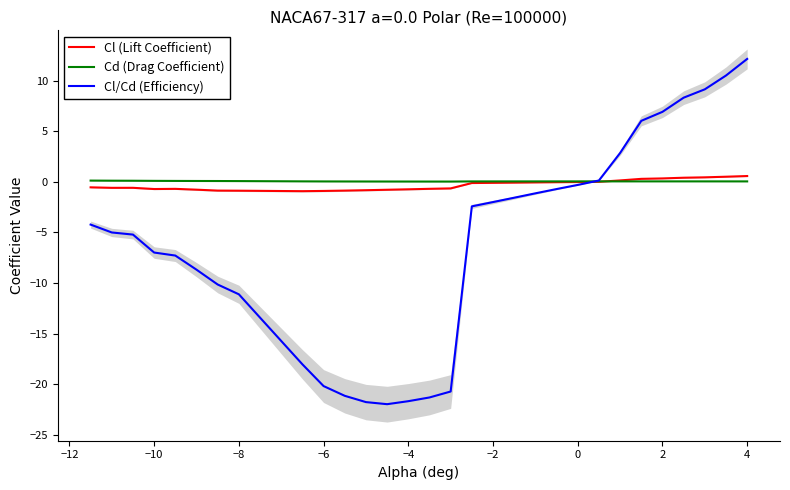

What are all the series names shown in the legend?

Cl (Lift Coefficient), Cd (Drag Coefficient), Cl/Cd (Efficiency)